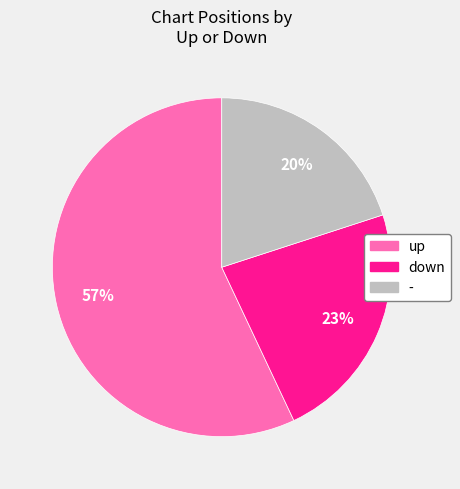

Which has a higher value, up or -?

up